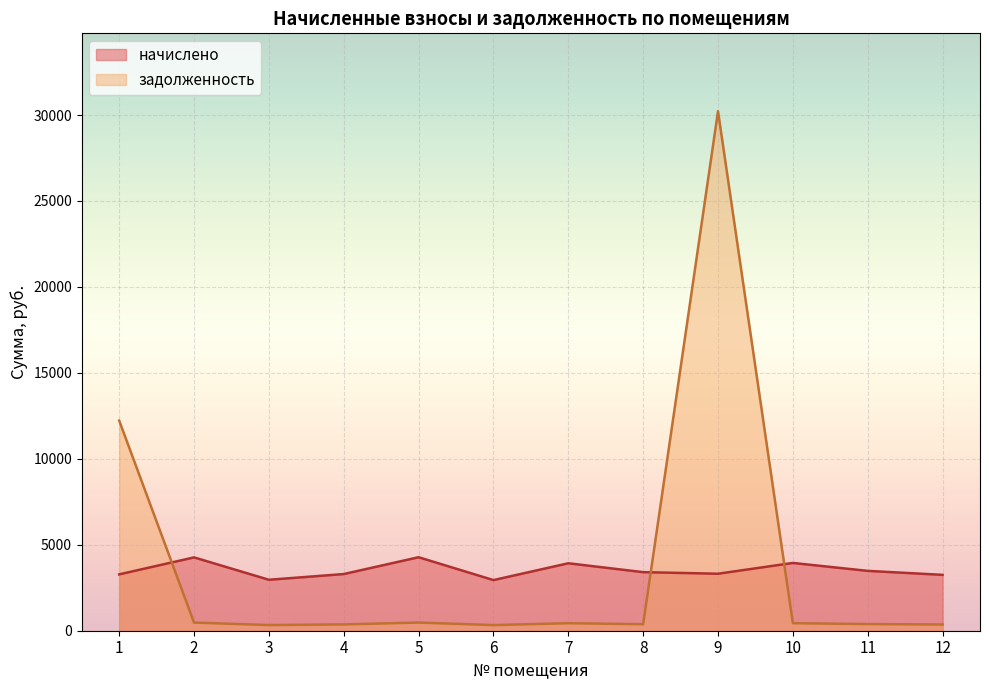

How many intersections are there between начислено and задолженность?

3